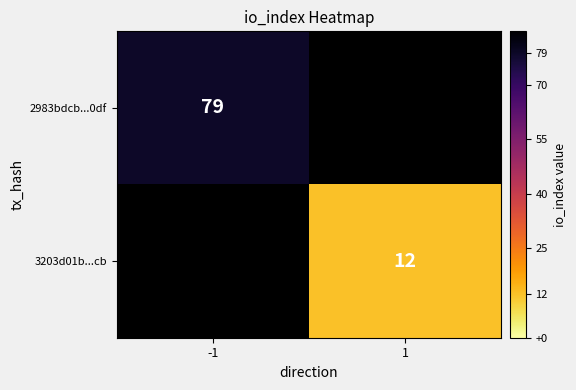

At which label is 2983bdcb...0df closest to 79?

-1